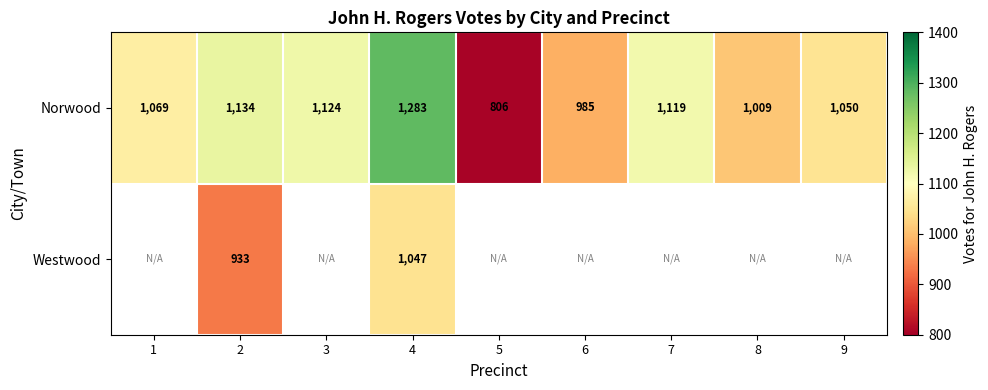

Which category has the highest value across all series?

4